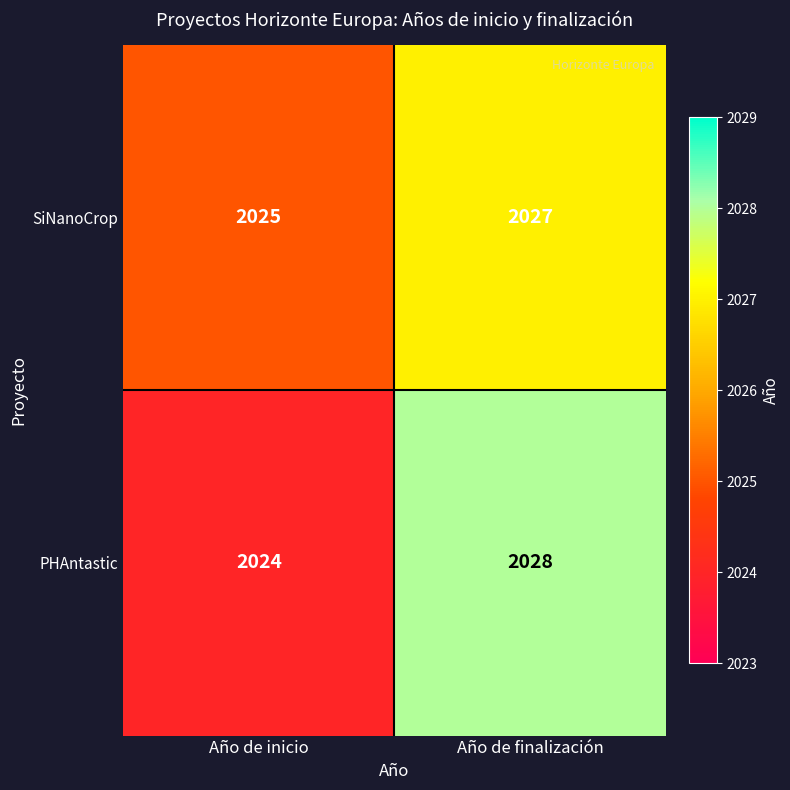

Rank the categories by PHAntastic value from lowest to highest.

Año de inicio, Año de finalización